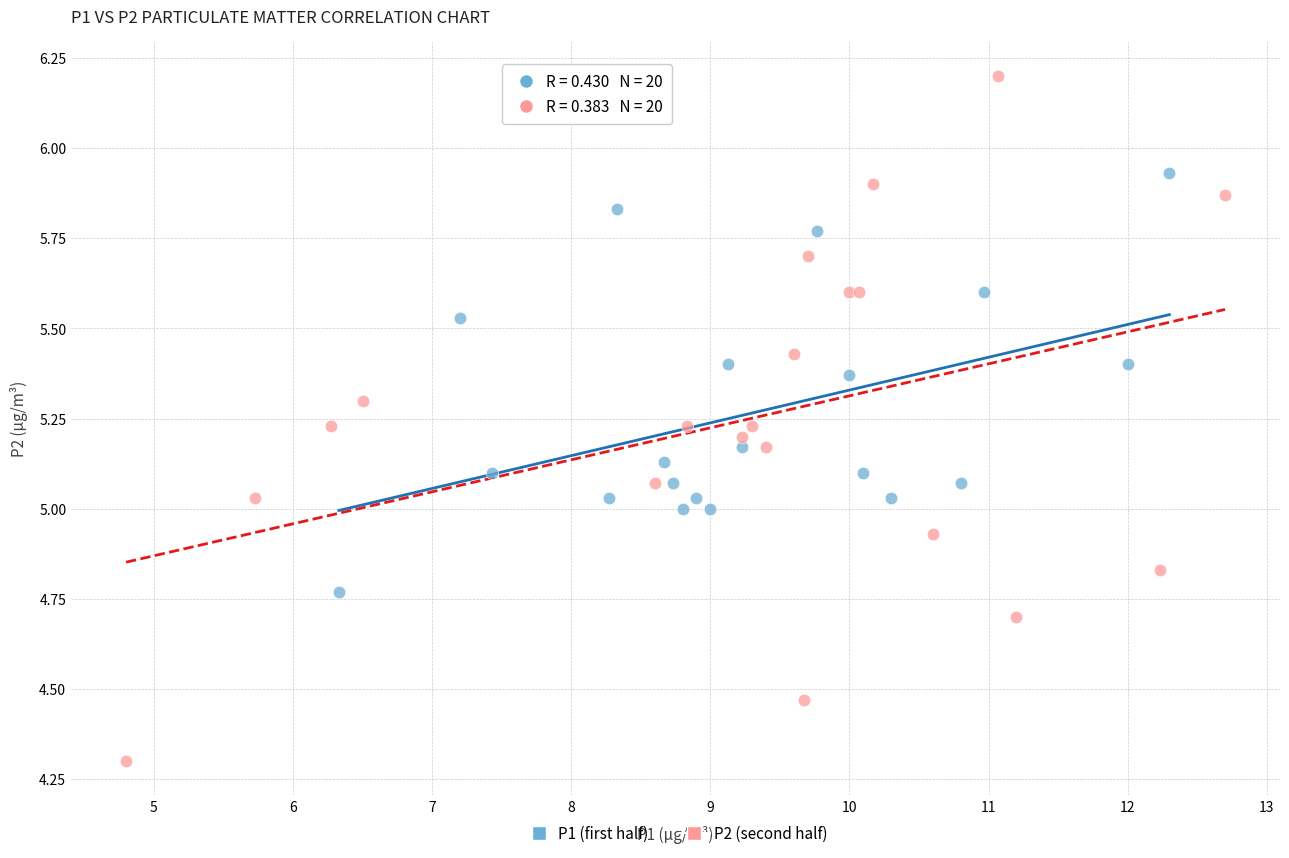

Which series reaches the minimum Y coordinate?

P2 (second half)